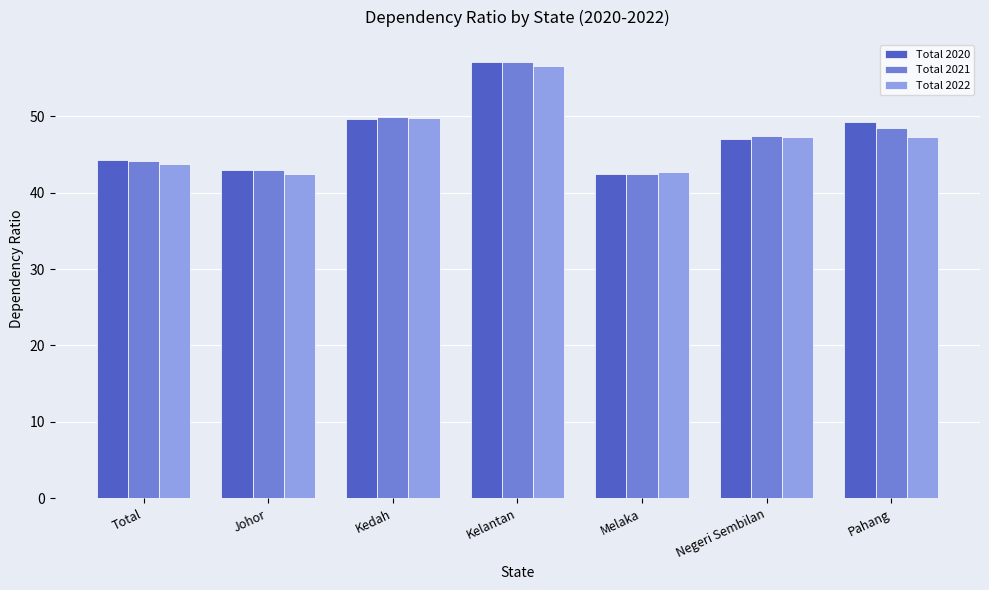

What is the sum of all Total 2022 values?

329.8